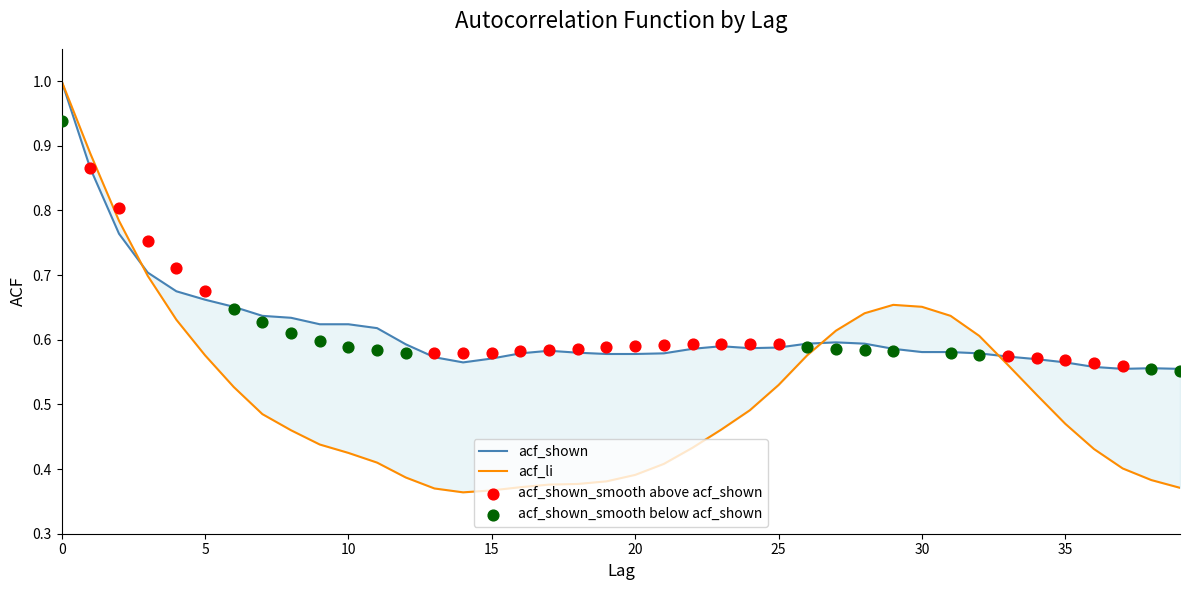

Which series reaches the maximum Y coordinate?

acf_shown